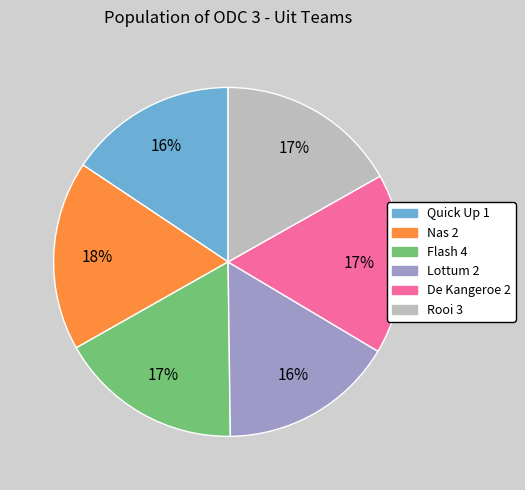

True or false: Flash 4 accounts for 6% of the total.

False